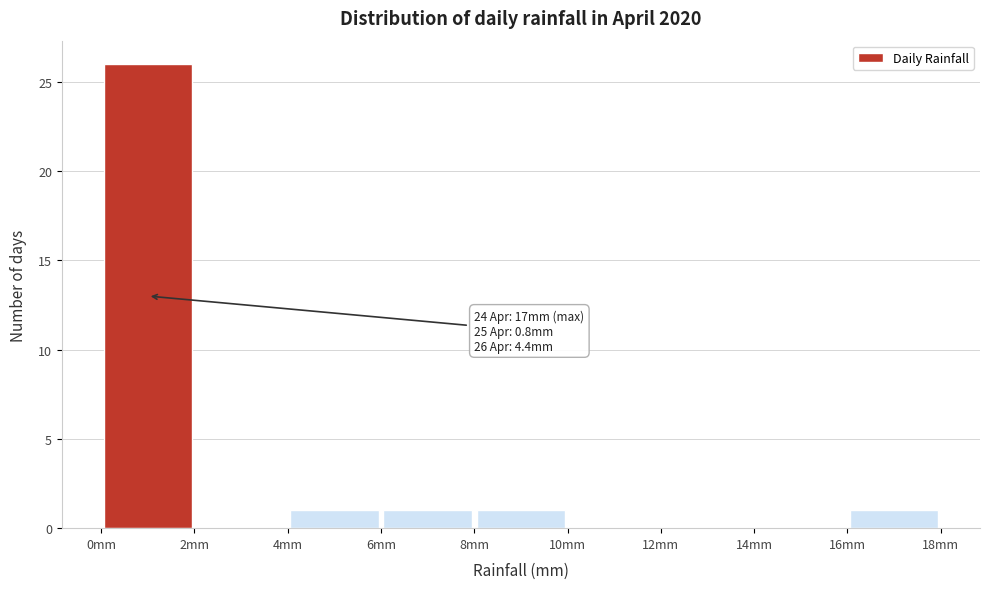

Which range on the x-axis has the tallest bar?

0 to 2